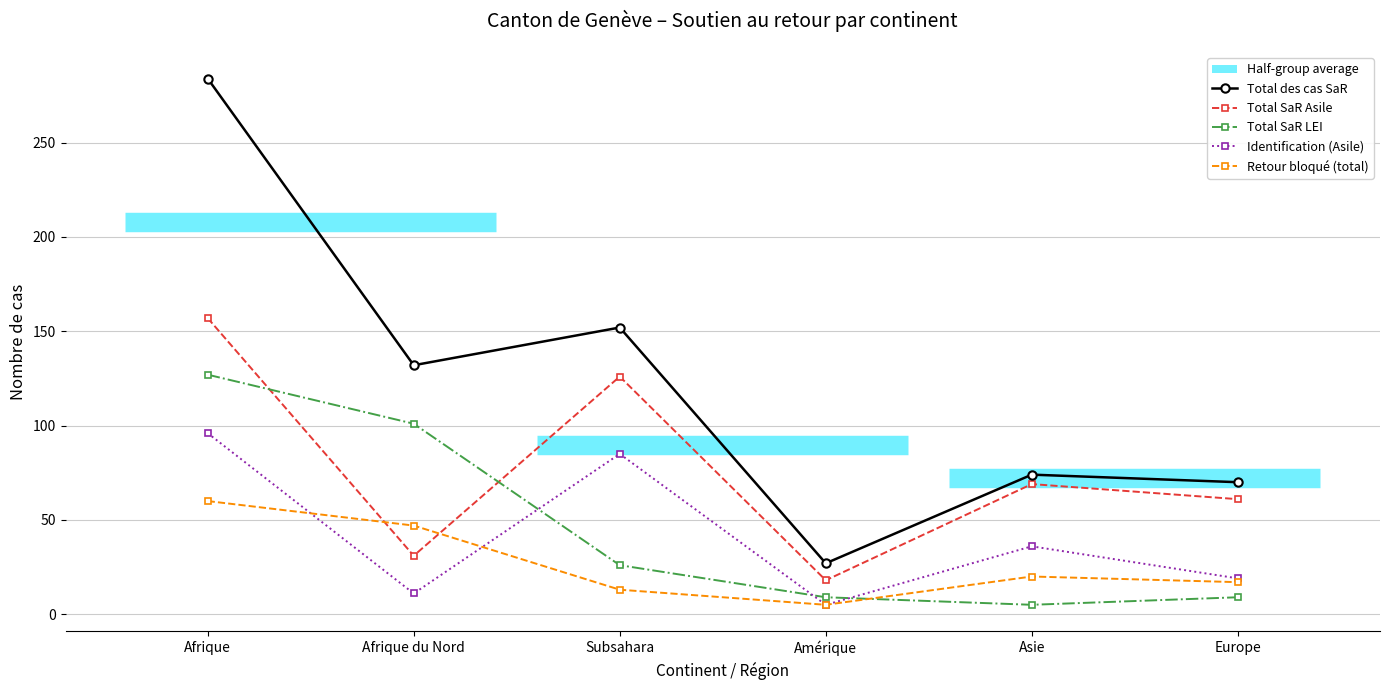

What is the sum of the Total SaR Asile values at Europe and Asie?

130